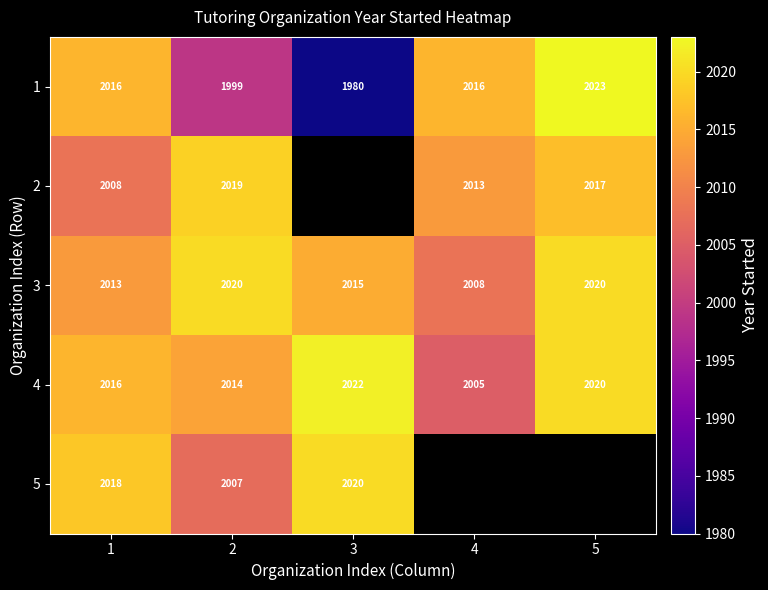

At which label does 3 first exceed 2015?

2